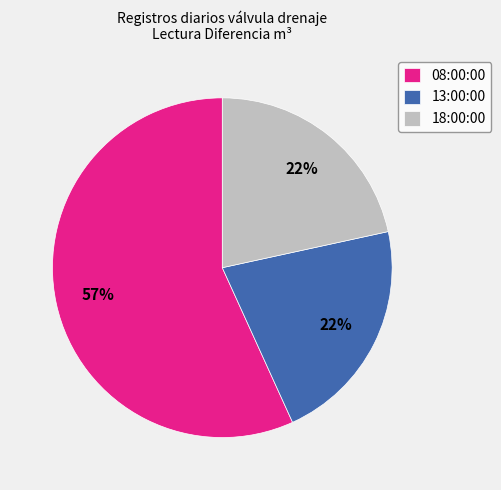

Which category has the biggest portion of the pie?

08:00:00